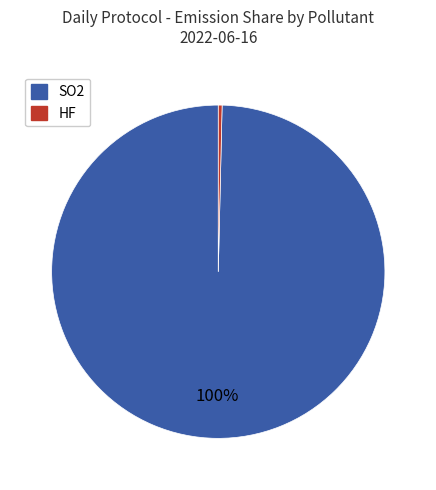

To the nearest percent, what is the average slice percentage?

50%